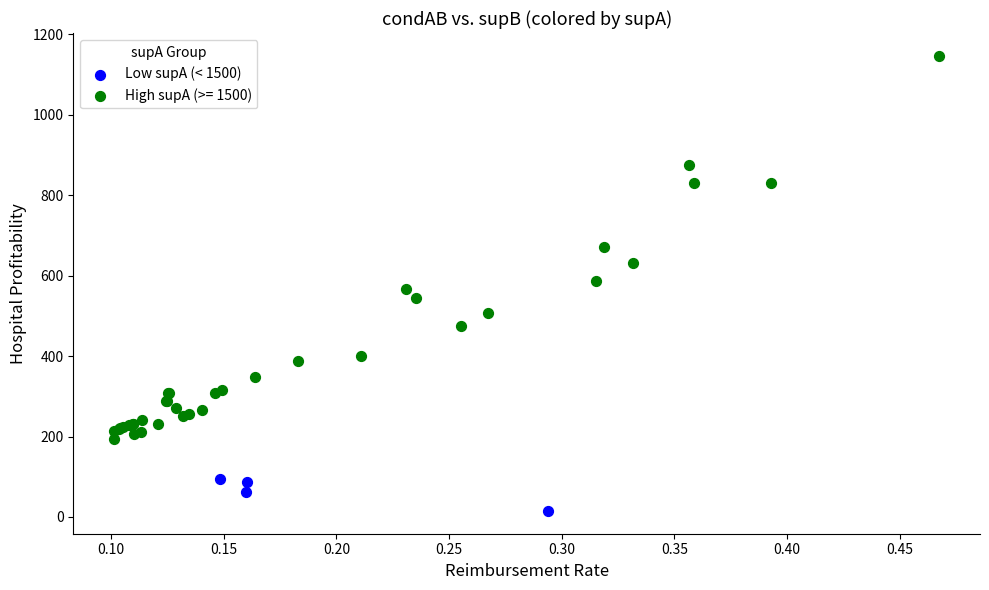

Which series reaches the minimum Y coordinate?

Low supA (< 1500)